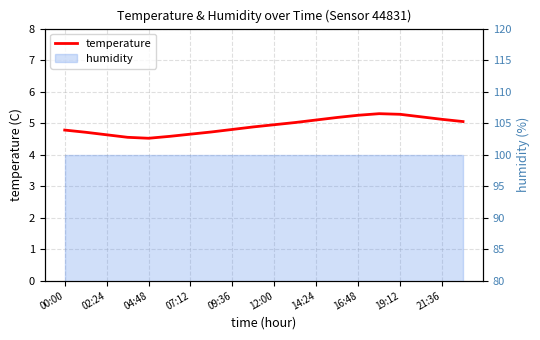

True or false: there are more than 1 points higher than both neighbors.

False